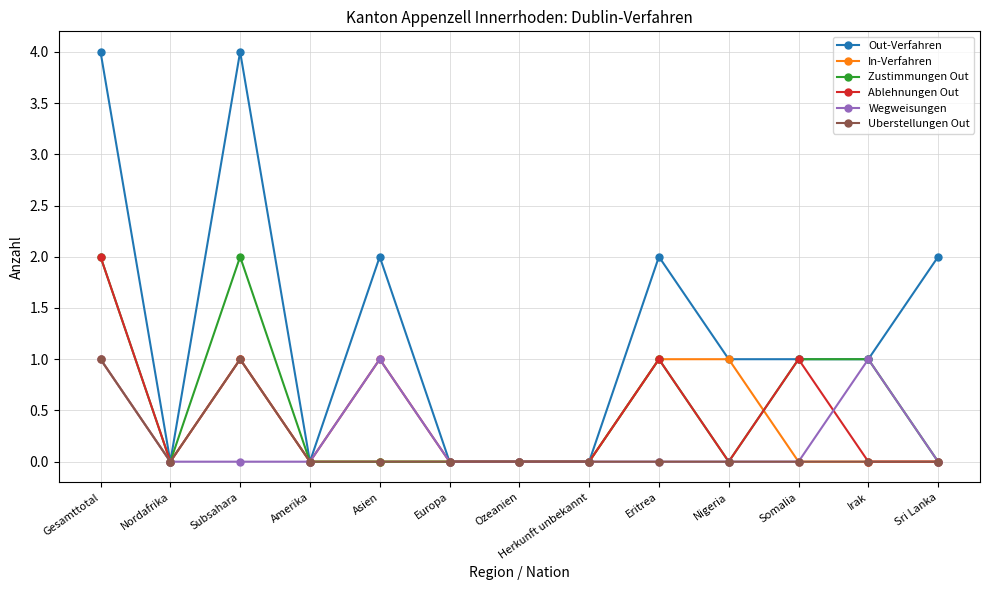

What is the spread (max minus min) of values at Gesamttotal?

3